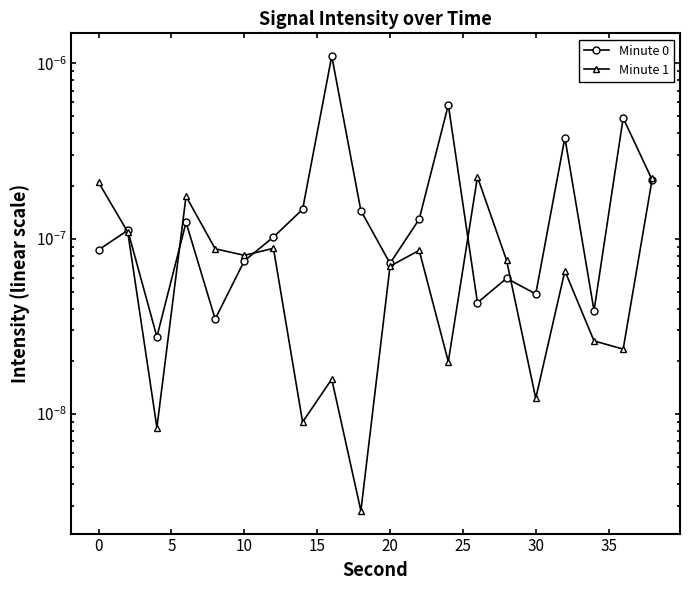

How many intersections are there between Minute 0 and Minute 1?

6